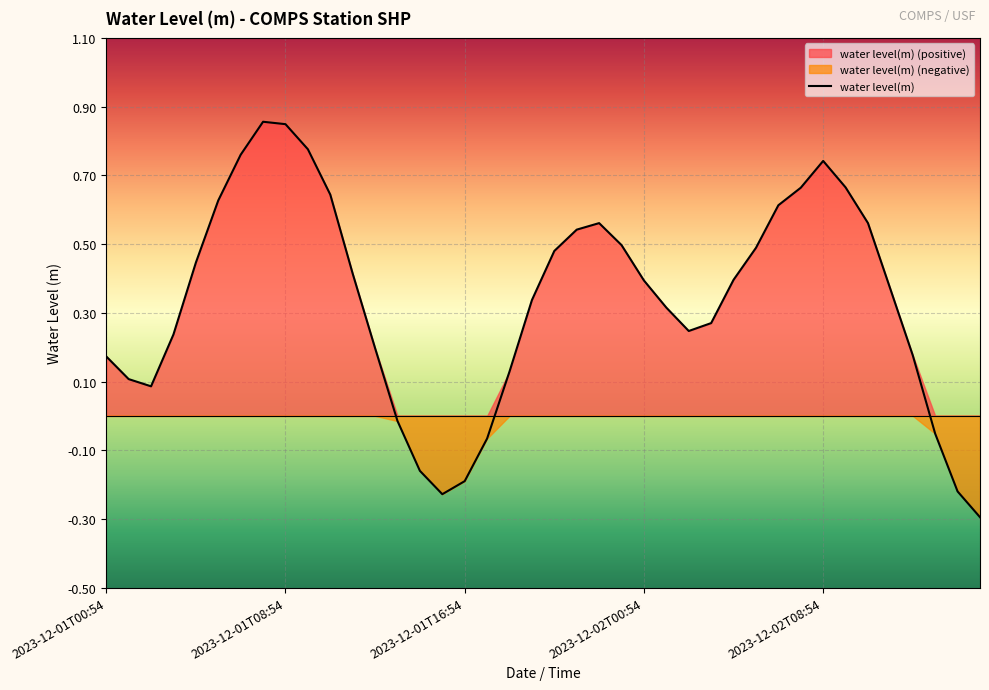

What is the smallest value displayed?

-0.3